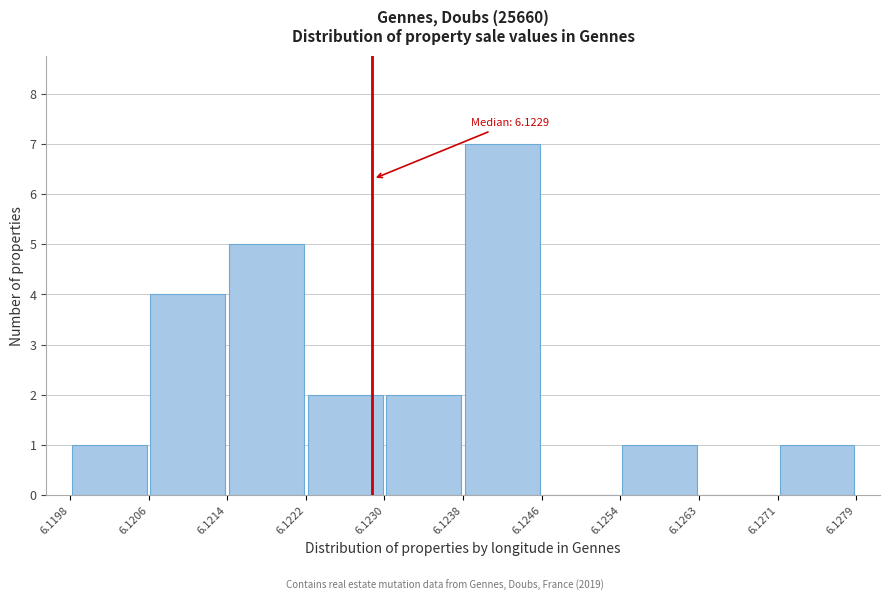

Which range on the x-axis has the tallest bar?

6.1238 to 6.1246